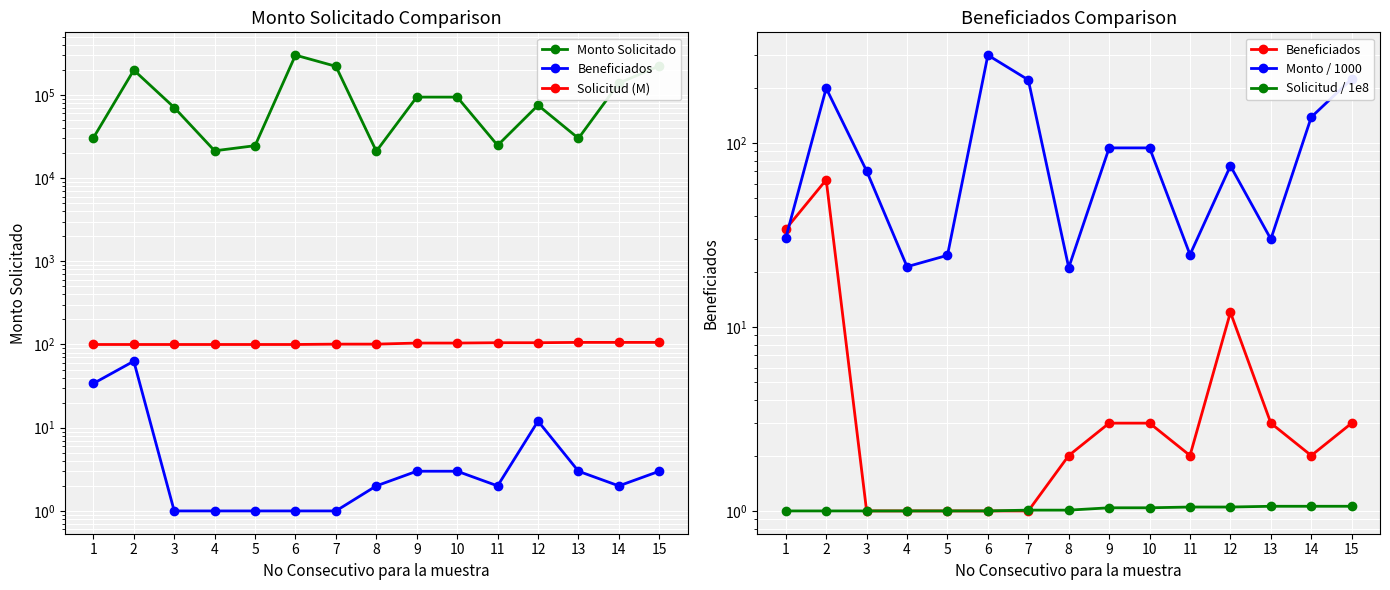

True or false: Beneficiados and Monto / 1000 cross at least once.

True